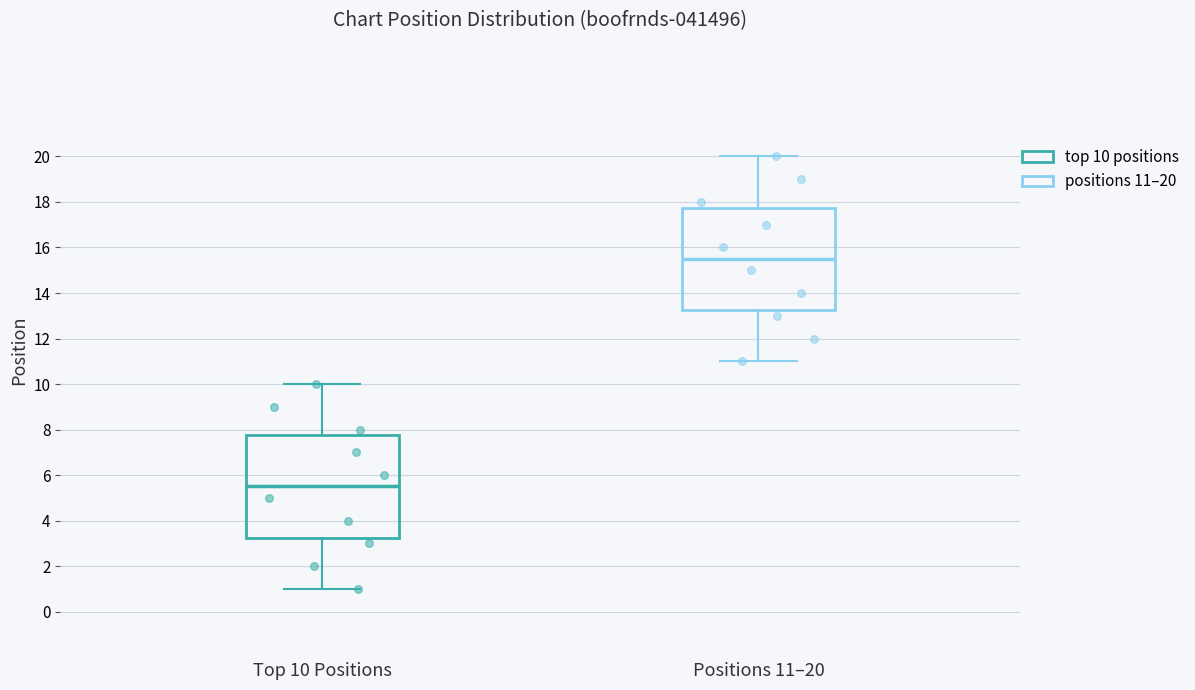

Reading left to right, transcribe this box plot: for each box, give where its median line is, the range the box spans, and where its two whiskers end, as read against the y-axis. The values are not printed on the chart, so give them approximately, as read against the axis.

Top 10 Positions: median 5.6, box 3.2 to 7.8, whiskers 1.0 to 10.0
Positions 11–20: median 15.6, box 13.2 to 17.8, whiskers 11.0 to 20.0